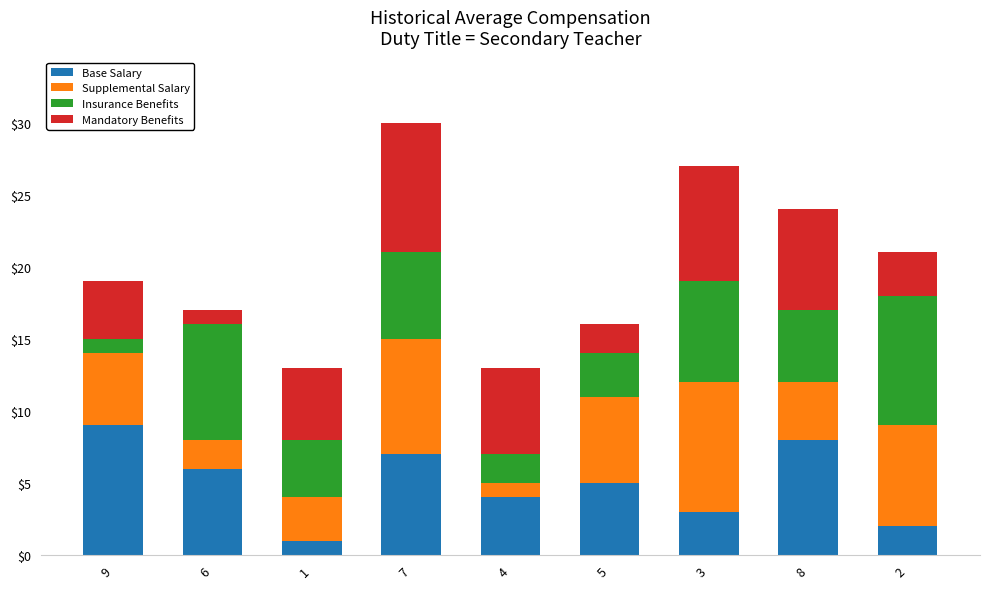

At which category is the sum across all series the highest?

7